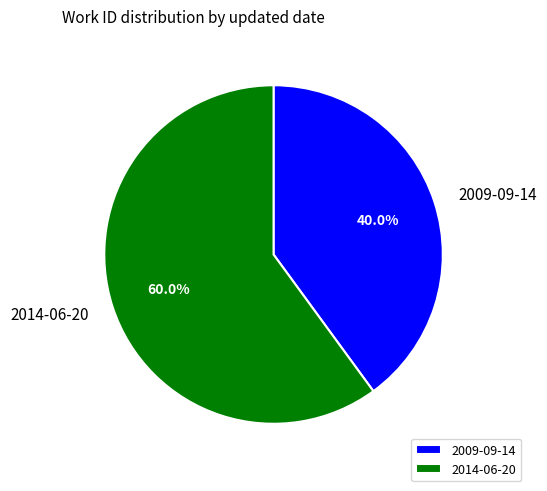

What is the total percentage of 2009-09-14 and 2014-06-20?

100.0%